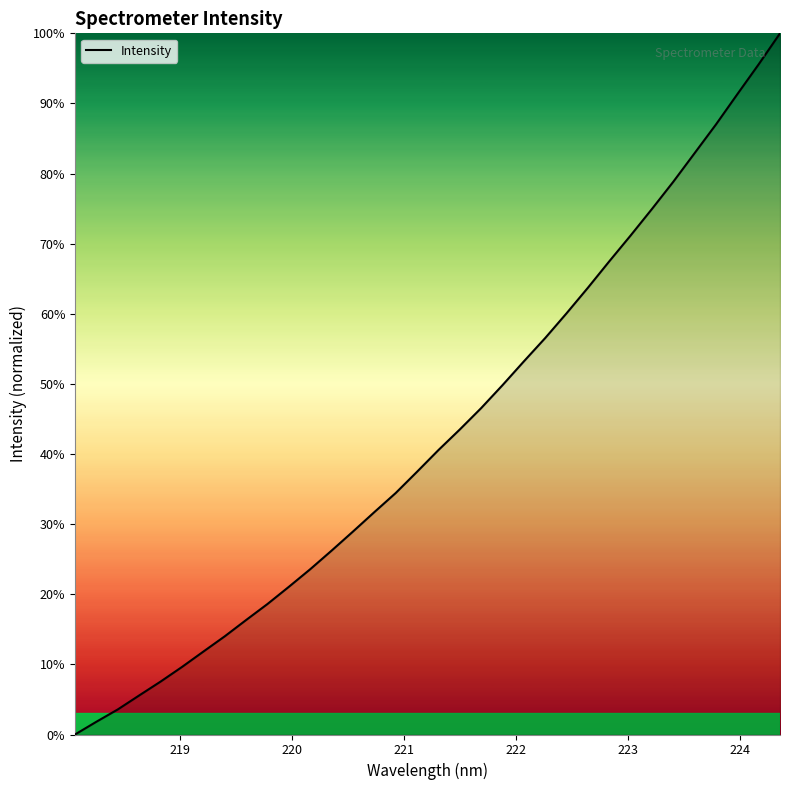

What is the maximum value shown in the chart?

100.0